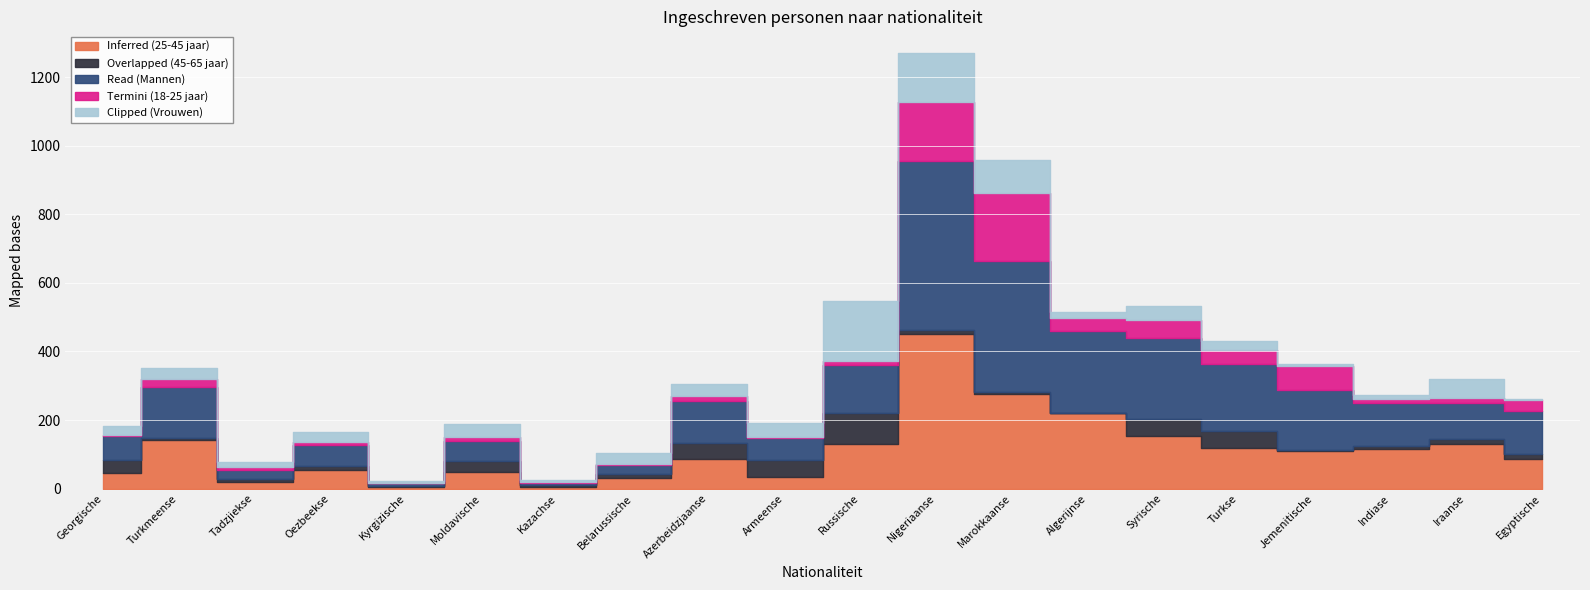

What is the value of the Overlapped (45-65 jaar) point at the 17th from the left?

3